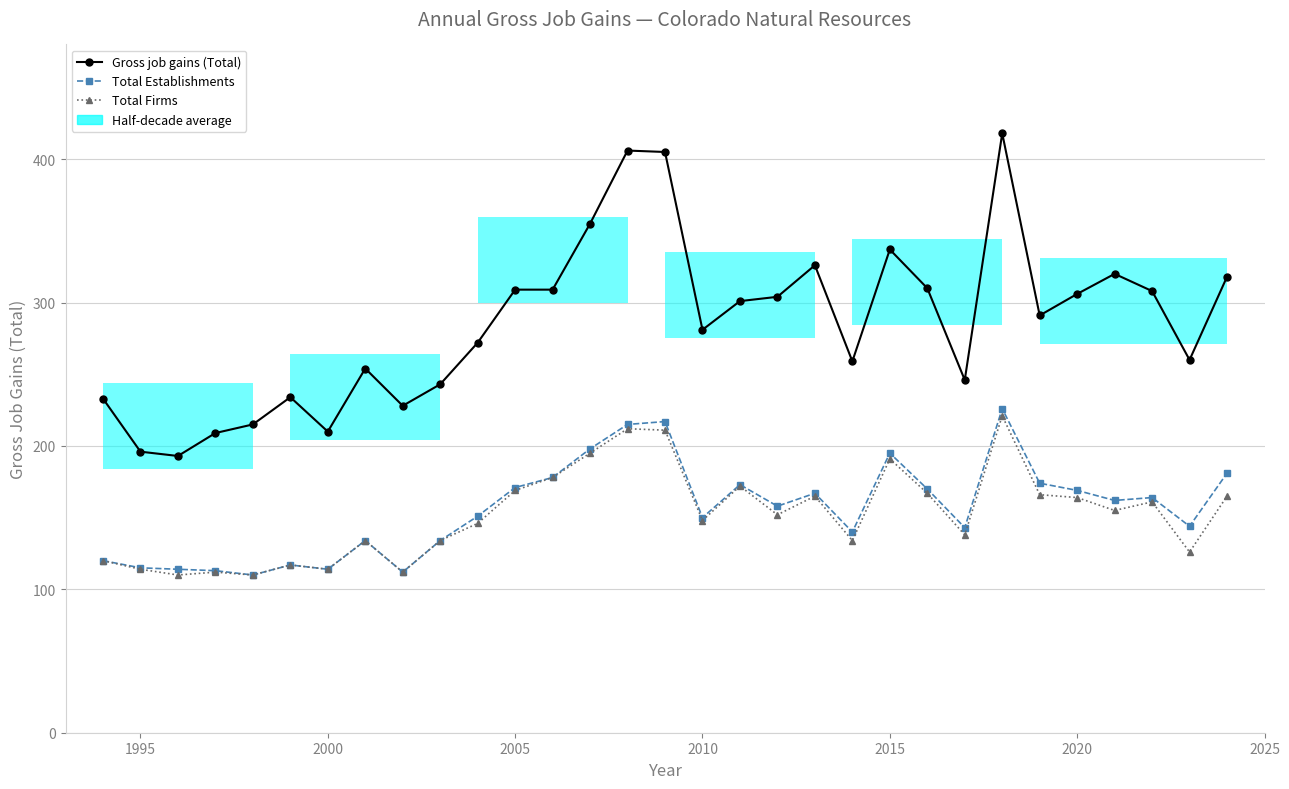

How many categories are shown in the chart?

31